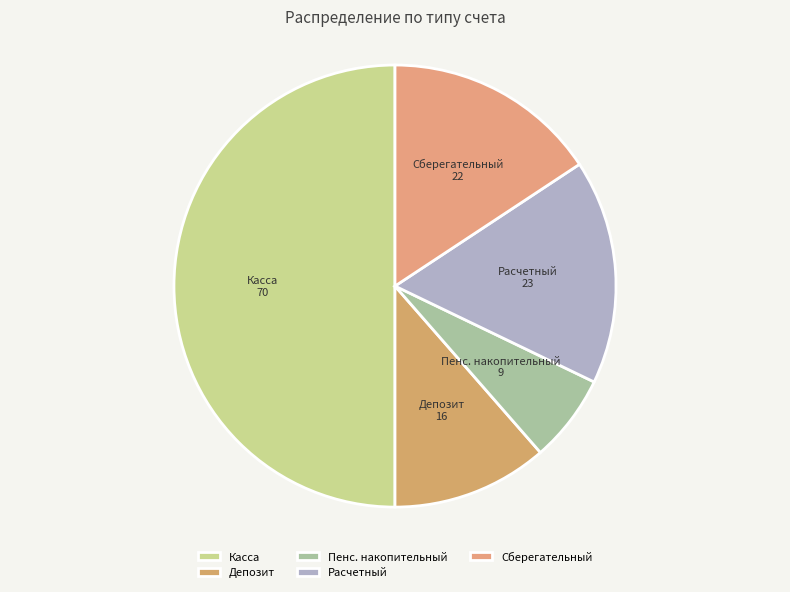

Is Депозит the majority of the pie?

No